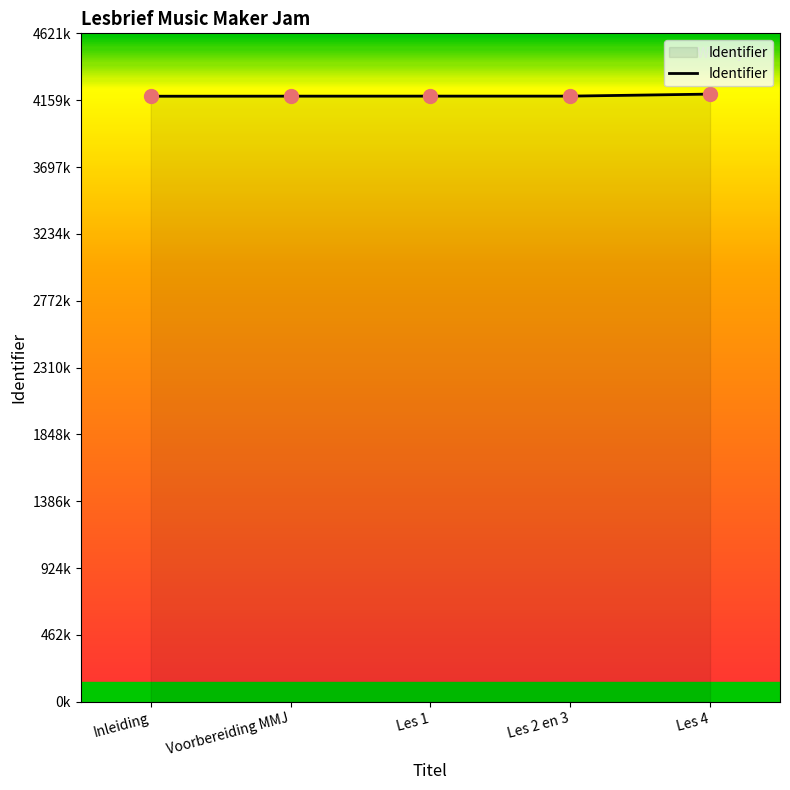

Between Voorbereiding MMJ and Les 2 en 3, which is larger?

Les 2 en 3